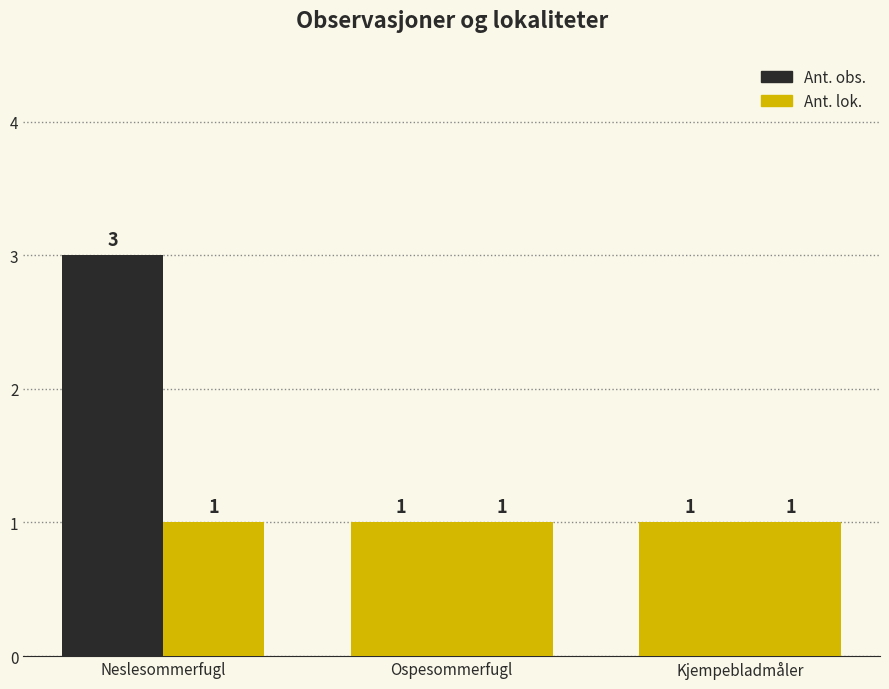

How many bars are there in total?

6